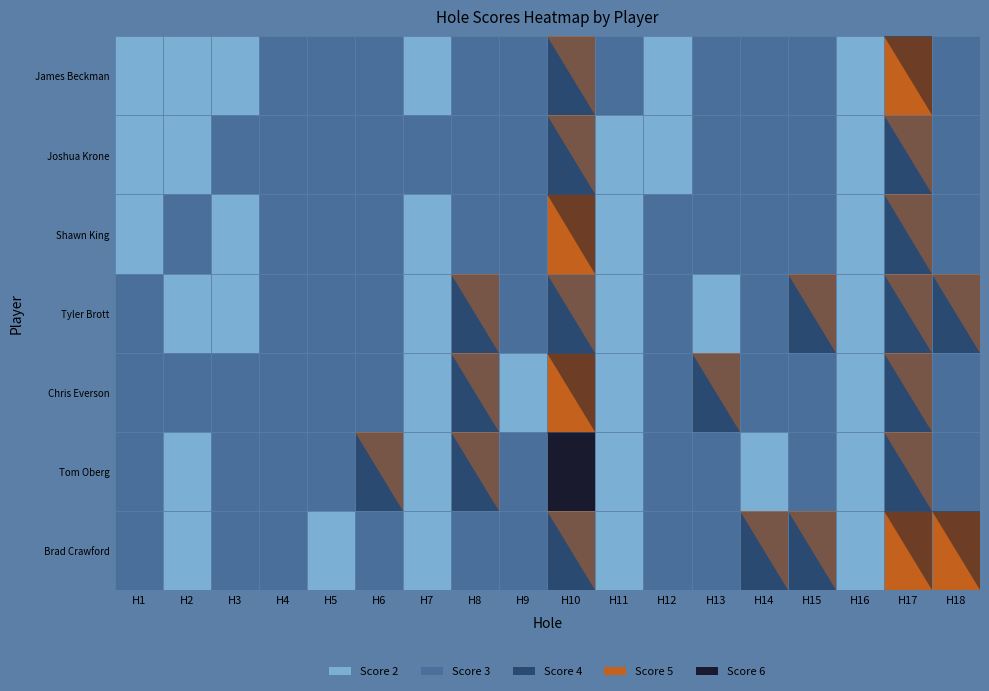

How many series are shown in this chart?

7